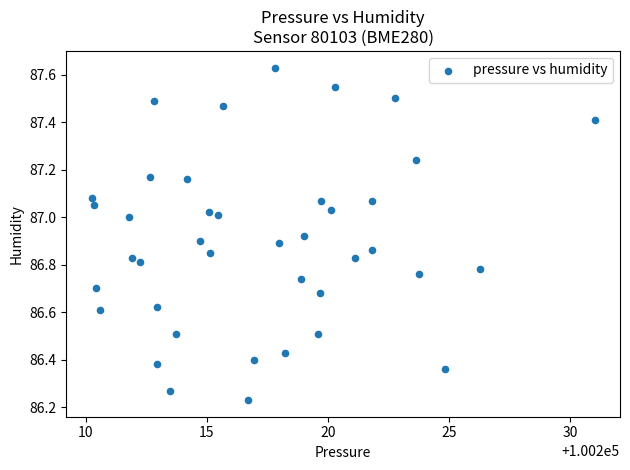

What is the range of Y values (max minus min)?

1.4